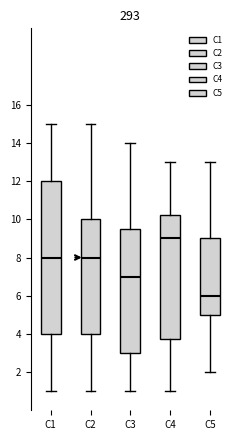

Which box has the highest median line?

C4